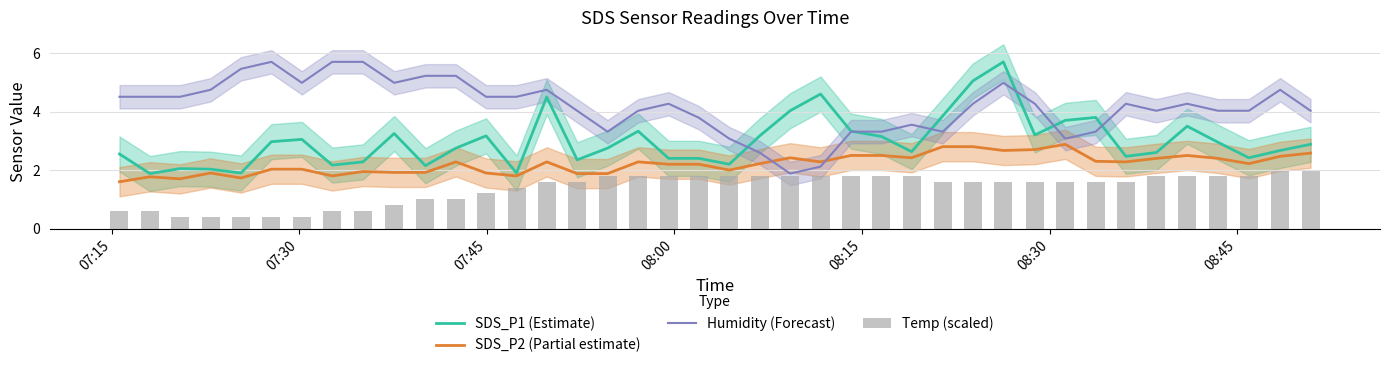

The value of SDS_P1 (Estimate) at 25 is 1.2. True or false?

False